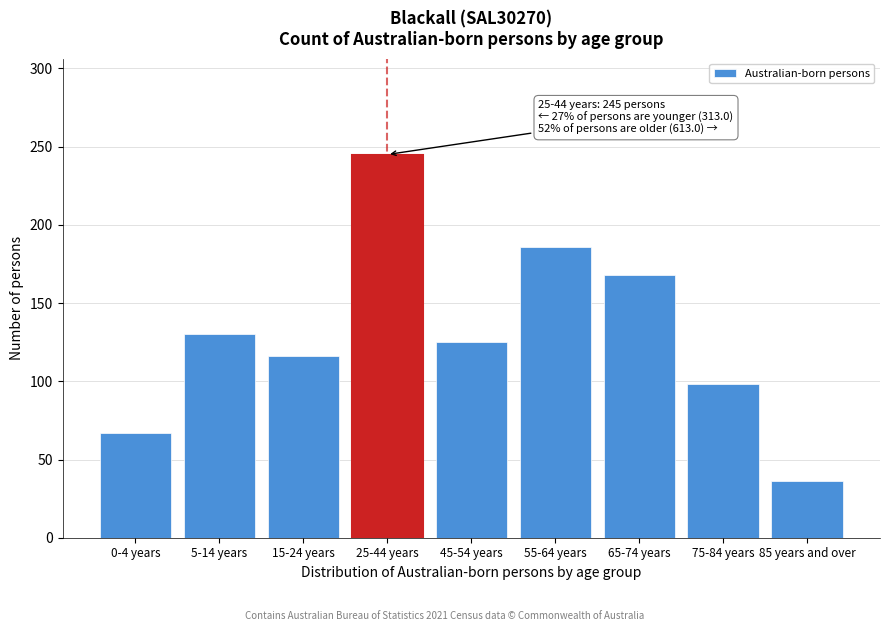

Reading left to right, what are all the values shown in this chart?

0-4 years=67	5-14 years=130	15-24 years=116	25-44 years=245	45-54 years=125	55-64 years=186	65-74 years=168	75-84 years=98	85 years and over=36